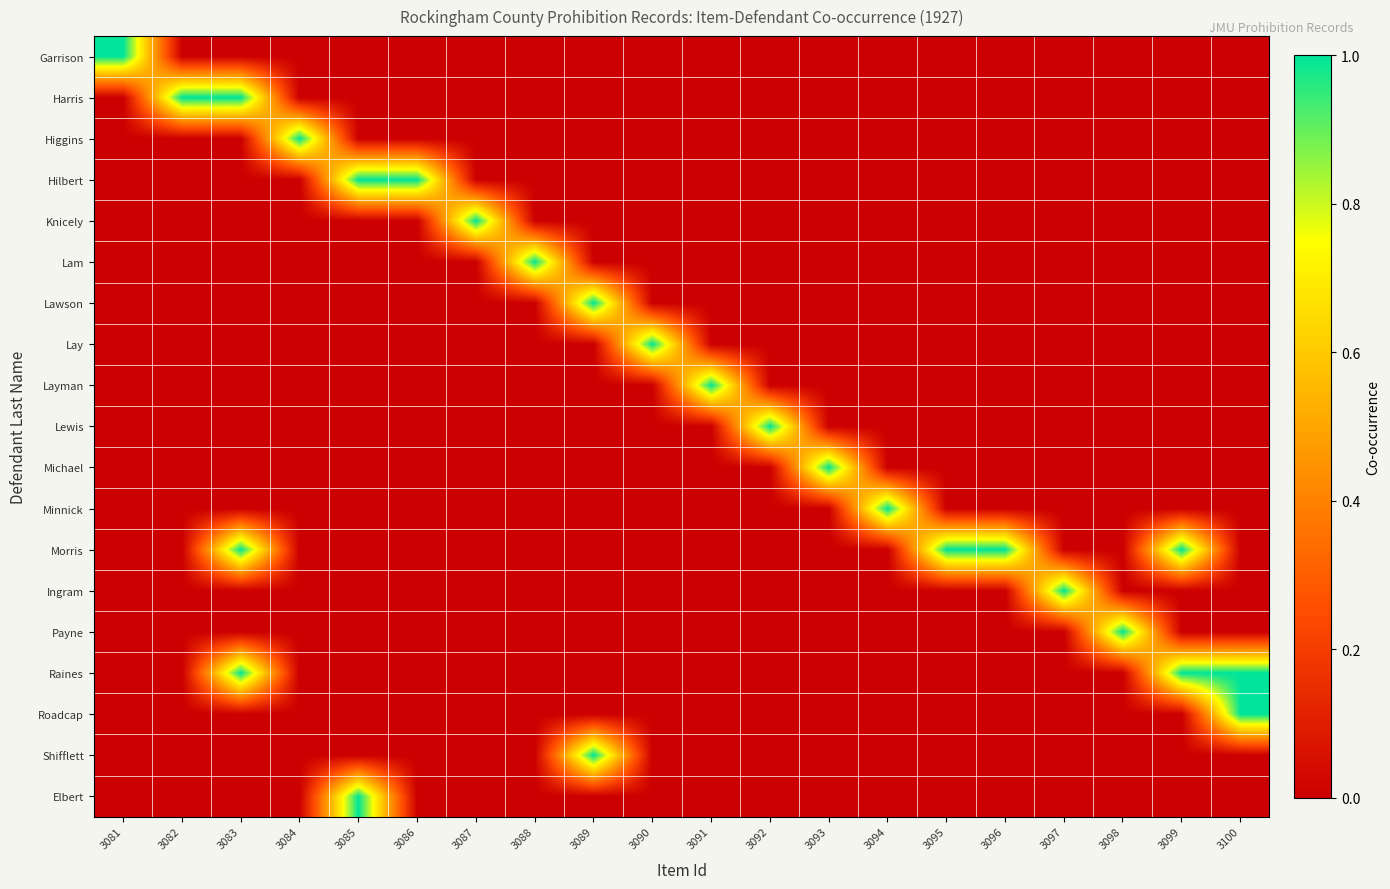

Reading right to left, list all the values displayed in this chart.

Garrison: 3100=0	3099=0	3098=0	3097=0	3096=0	3095=0	3094=0	3093=0	3092=0	3091=0	3090=0	3089=0	3088=0	3087=0	3086=0	3085=0	3084=0	3083=0	3082=0	3081=1
Harris: 3100=0	3099=0	3098=0	3097=0	3096=0	3095=0	3094=0	3093=0	3092=0	3091=0	3090=0	3089=0	3088=0	3087=0	3086=0	3085=0	3084=0	3083=1	3082=1	3081=0
Higgins: 3100=0	3099=0	3098=0	3097=0	3096=0	3095=0	3094=0	3093=0	3092=0	3091=0	3090=0	3089=0	3088=0	3087=0	3086=0	3085=0	3084=1	3083=0	3082=0	3081=0
Hilbert: 3100=0	3099=0	3098=0	3097=0	3096=0	3095=0	3094=0	3093=0	3092=0	3091=0	3090=0	3089=0	3088=0	3087=0	3086=1	3085=1	3084=0	3083=0	3082=0	3081=0
Knicely: 3100=0	3099=0	3098=0	3097=0	3096=0	3095=0	3094=0	3093=0	3092=0	3091=0	3090=0	3089=0	3088=0	3087=1	3086=0	3085=0	3084=0	3083=0	3082=0	3081=0
Lam: 3100=0	3099=0	3098=0	3097=0	3096=0	3095=0	3094=0	3093=0	3092=0	3091=0	3090=0	3089=0	3088=1	3087=0	3086=0	3085=0	3084=0	3083=0	3082=0	3081=0
Lawson: 3100=0	3099=0	3098=0	3097=0	3096=0	3095=0	3094=0	3093=0	3092=0	3091=0	3090=0	3089=1	3088=0	3087=0	3086=0	3085=0	3084=0	3083=0	3082=0	3081=0
Lay: 3100=0	3099=0	3098=0	3097=0	3096=0	3095=0	3094=0	3093=0	3092=0	3091=0	3090=1	3089=0	3088=0	3087=0	3086=0	3085=0	3084=0	3083=0	3082=0	3081=0
Layman: 3100=0	3099=0	3098=0	3097=0	3096=0	3095=0	3094=0	3093=0	3092=0	3091=1	3090=0	3089=0	3088=0	3087=0	3086=0	3085=0	3084=0	3083=0	3082=0	3081=0
Lewis: 3100=0	3099=0	3098=0	3097=0	3096=0	3095=0	3094=0	3093=0	3092=1	3091=0	3090=0	3089=0	3088=0	3087=0	3086=0	3085=0	3084=0	3083=0	3082=0	3081=0
Michael: 3100=0	3099=0	3098=0	3097=0	3096=0	3095=0	3094=0	3093=1	3092=0	3091=0	3090=0	3089=0	3088=0	3087=0	3086=0	3085=0	3084=0	3083=0	3082=0	3081=0
Minnick: 3100=0	3099=0	3098=0	3097=0	3096=0	3095=0	3094=1	3093=0	3092=0	3091=0	3090=0	3089=0	3088=0	3087=0	3086=0	3085=0	3084=0	3083=0	3082=0	3081=0
Morris: 3100=0	3099=1	3098=0	3097=0	3096=1	3095=1	3094=0	3093=0	3092=0	3091=0	3090=0	3089=0	3088=0	3087=0	3086=0	3085=0	3084=0	3083=1	3082=0	3081=0
Ingram: 3100=0	3099=0	3098=0	3097=1	3096=0	3095=0	3094=0	3093=0	3092=0	3091=0	3090=0	3089=0	3088=0	3087=0	3086=0	3085=0	3084=0	3083=0	3082=0	3081=0
Payne: 3100=0	3099=0	3098=1	3097=0	3096=0	3095=0	3094=0	3093=0	3092=0	3091=0	3090=0	3089=0	3088=0	3087=0	3086=0	3085=0	3084=0	3083=0	3082=0	3081=0
Raines: 3100=1	3099=1	3098=0	3097=0	3096=0	3095=0	3094=0	3093=0	3092=0	3091=0	3090=0	3089=0	3088=0	3087=0	3086=0	3085=0	3084=0	3083=1	3082=0	3081=0
Roadcap: 3100=1	3099=0	3098=0	3097=0	3096=0	3095=0	3094=0	3093=0	3092=0	3091=0	3090=0	3089=0	3088=0	3087=0	3086=0	3085=0	3084=0	3083=0	3082=0	3081=0
Shifflett: 3100=0	3099=0	3098=0	3097=0	3096=0	3095=0	3094=0	3093=0	3092=0	3091=0	3090=0	3089=1	3088=0	3087=0	3086=0	3085=0	3084=0	3083=0	3082=0	3081=0
Elbert: 3100=0	3099=0	3098=0	3097=0	3096=0	3095=0	3094=0	3093=0	3092=0	3091=0	3090=0	3089=0	3088=0	3087=0	3086=0	3085=1	3084=0	3083=0	3082=0	3081=0